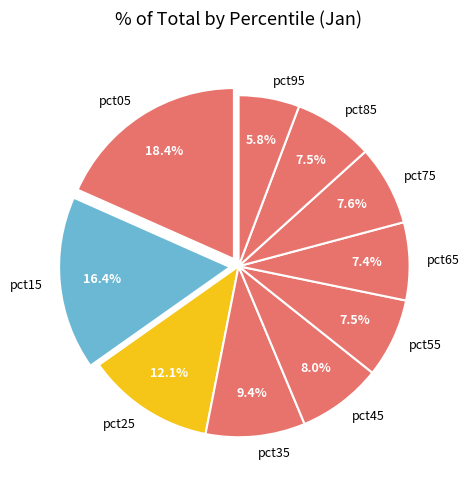

Does any single category account for the majority?

No